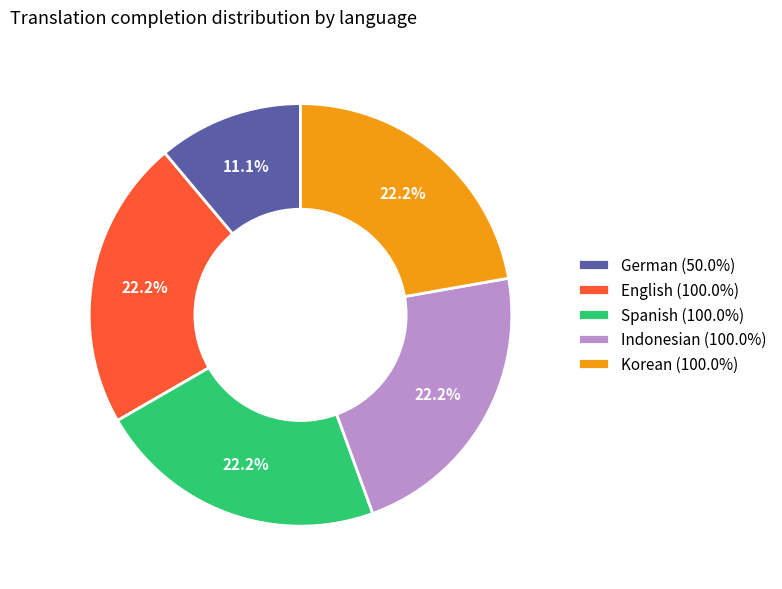

Is it true that Spanish is 33% of the pie?

False